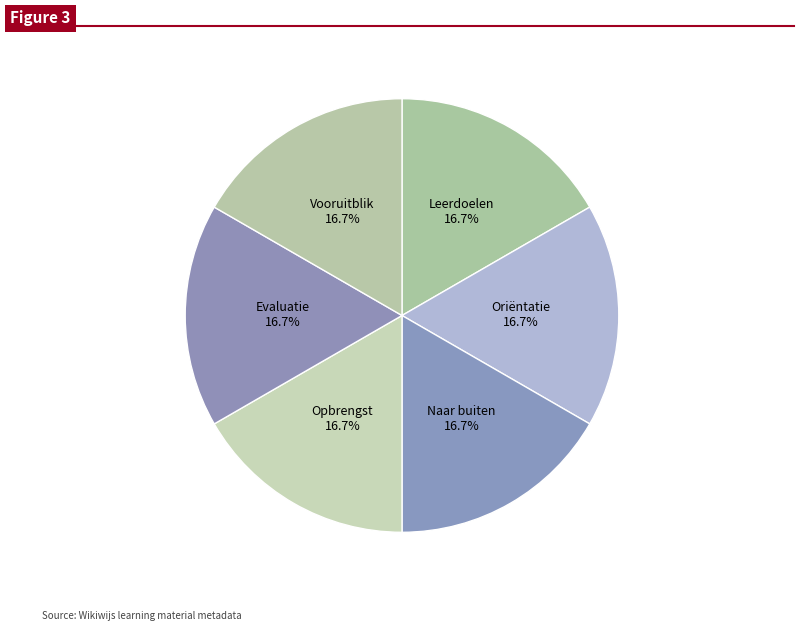

What percentage is the Opbrengst slice, to the nearest percent?

17%